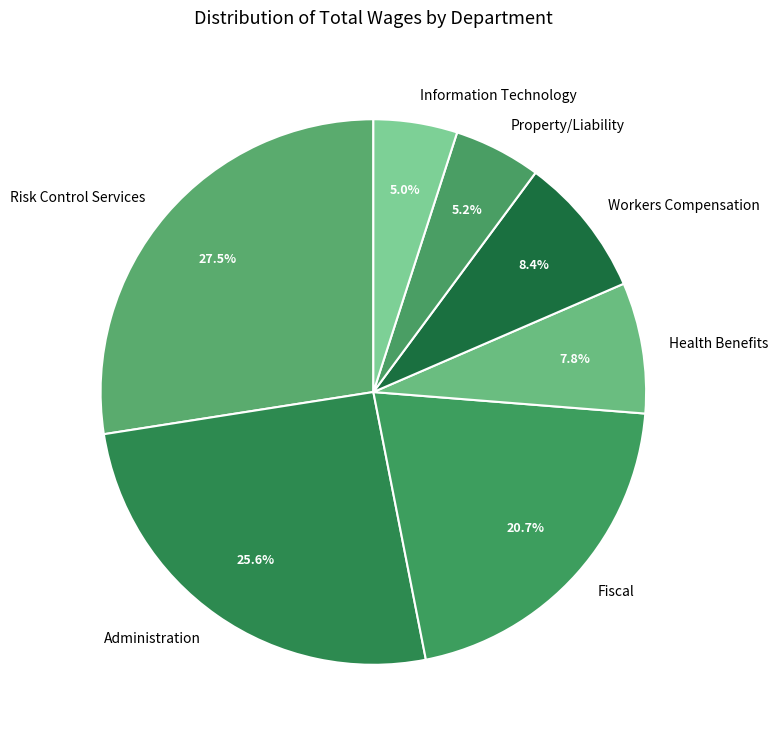

Which slice is the largest?

Risk Control Services